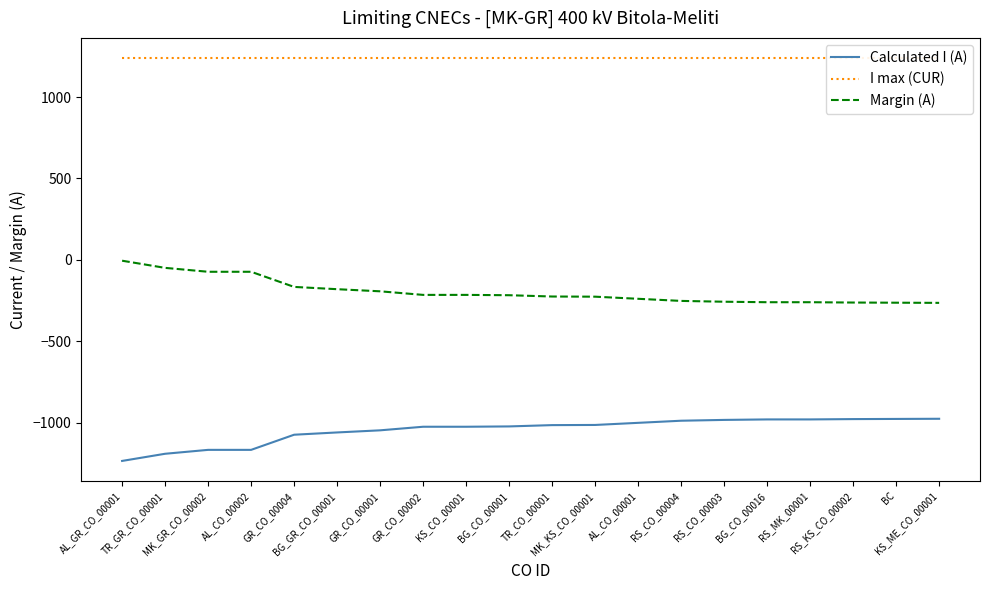

What is the spread (max minus min) of values at RS_CO_00003?

2223